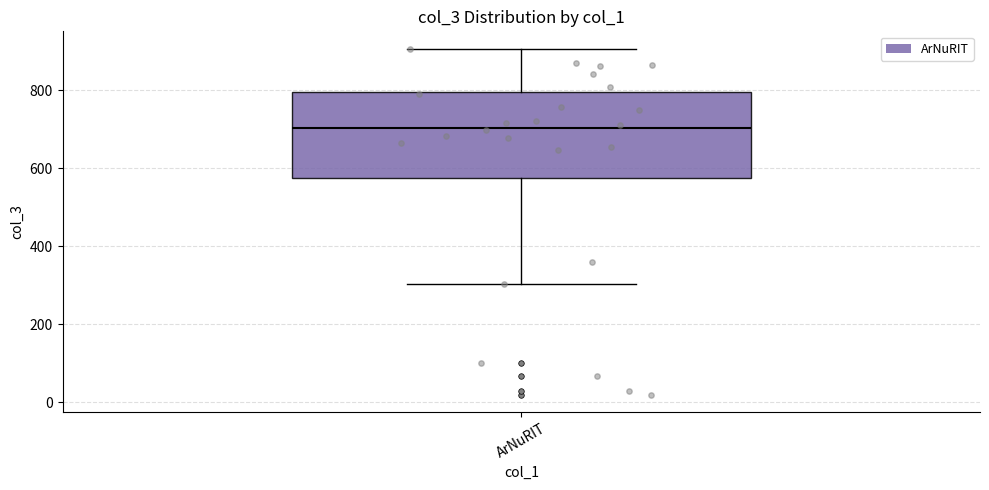

Read this box plot against the y-axis: the position of the median line, the range covered by the box, and the ends of both whiskers. The values are not printed on the chart, so give them approximately, as read against the axis.

median 700, box 580 to 800, whiskers 300 to 900